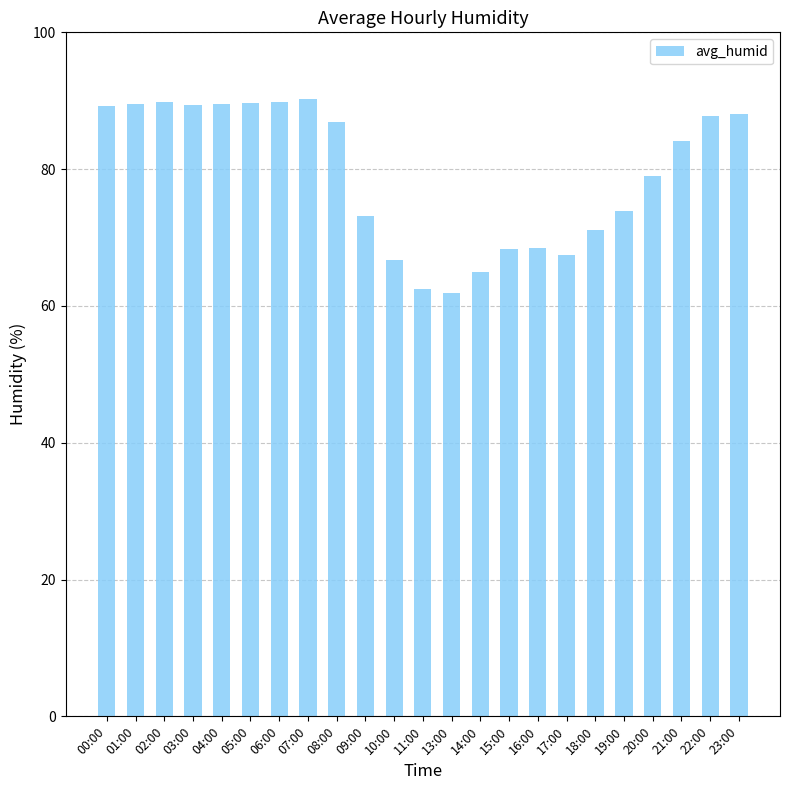

Which has a higher value, 09:00 or 22:00?

22:00